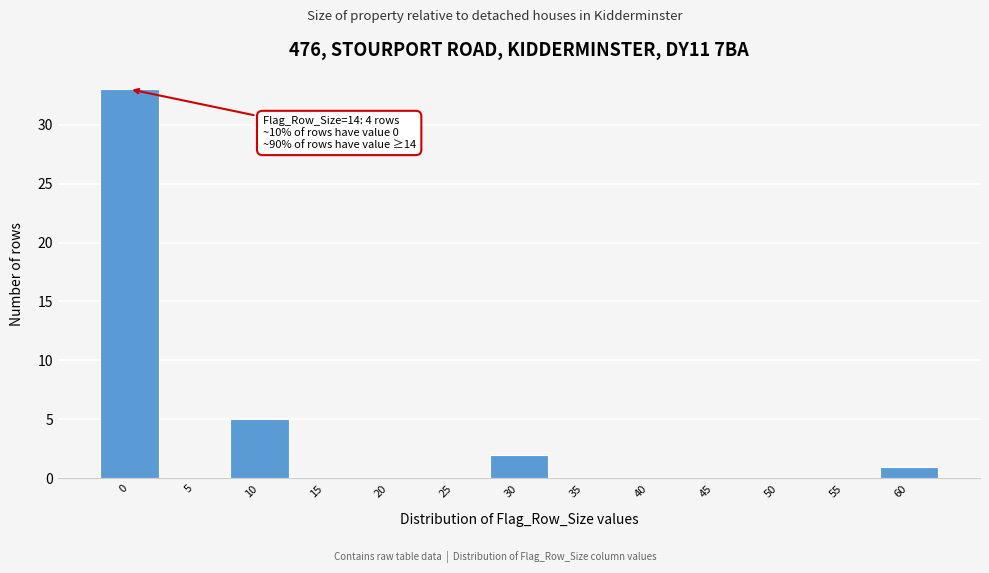

Reading left to right, transcribe all the data shown in this chart.

0=33	5=0	10=5	15=0	20=0	25=0	30=2	35=0	40=0	45=0	50=0	55=0	60=1